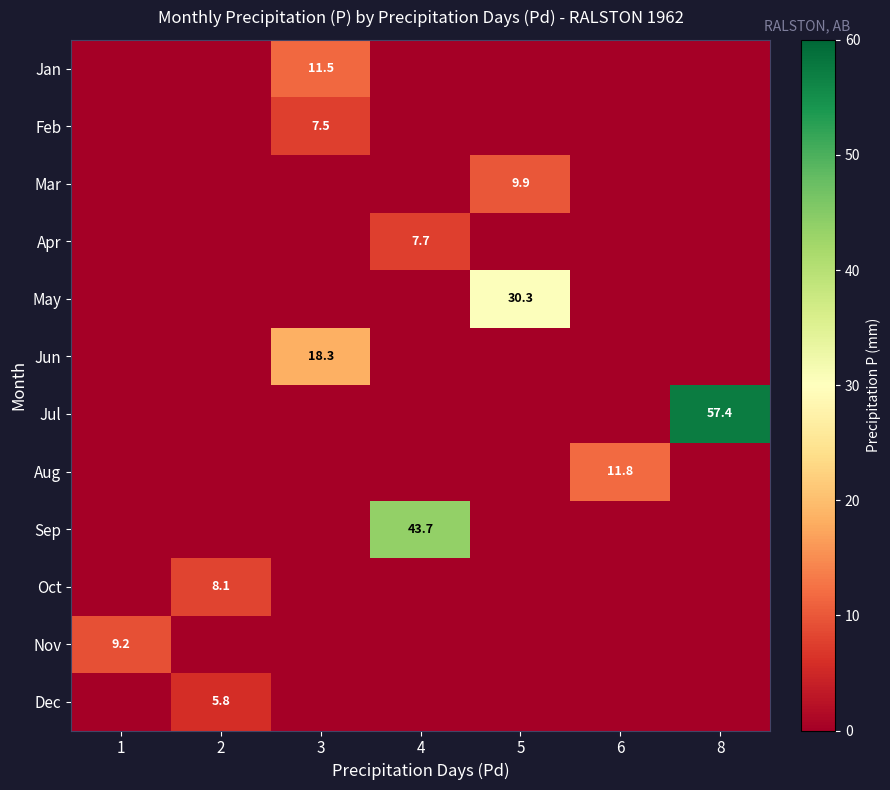

How many distinct data groups are displayed?

12